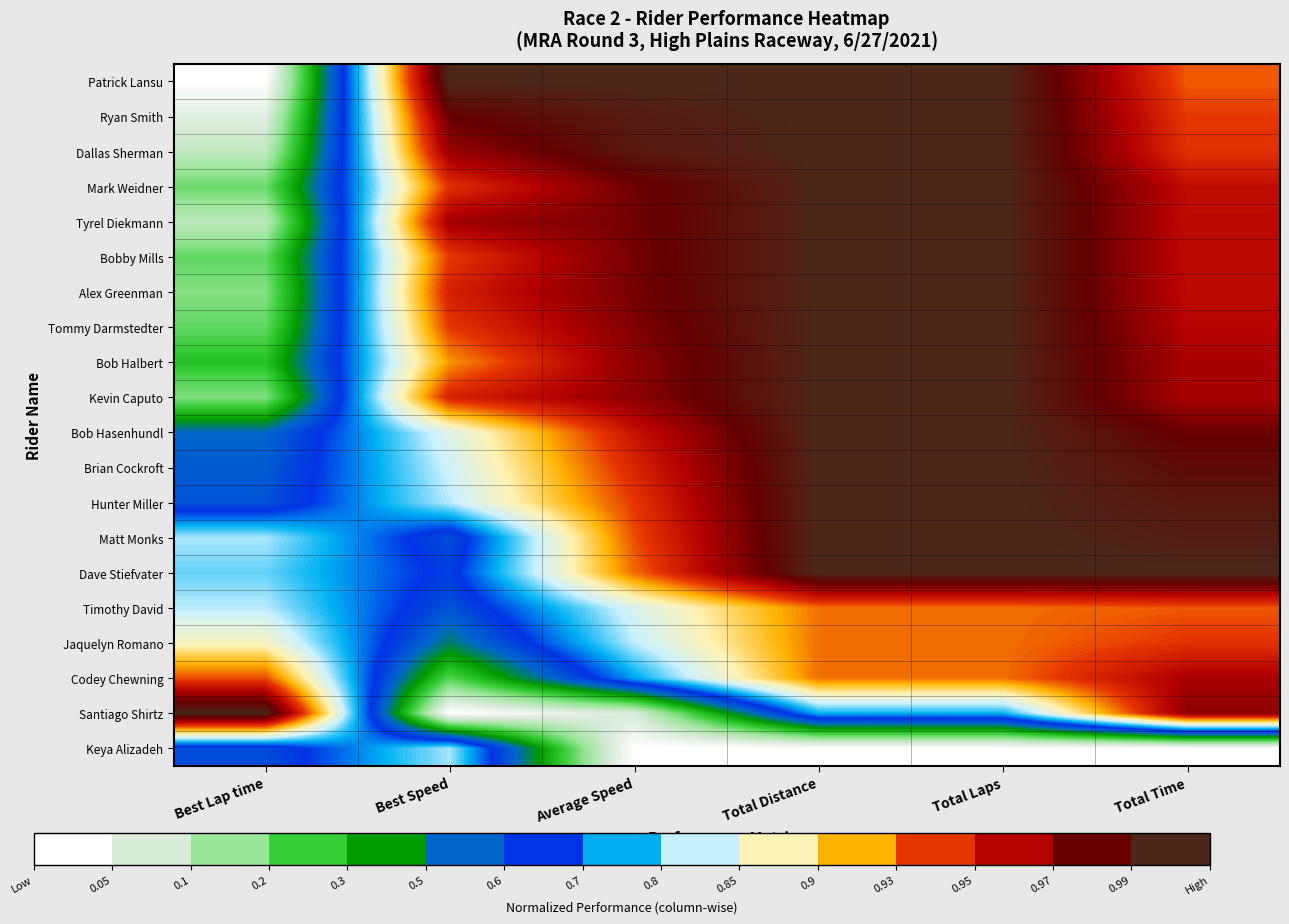

Between Best Speed and Average Speed, which is larger?

Best Speed